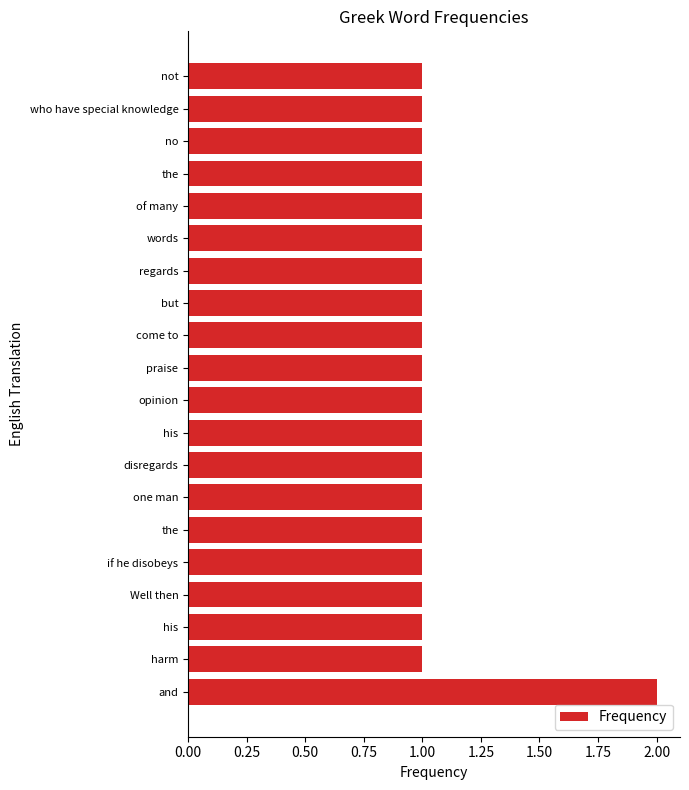

How many bars are there in total?

20